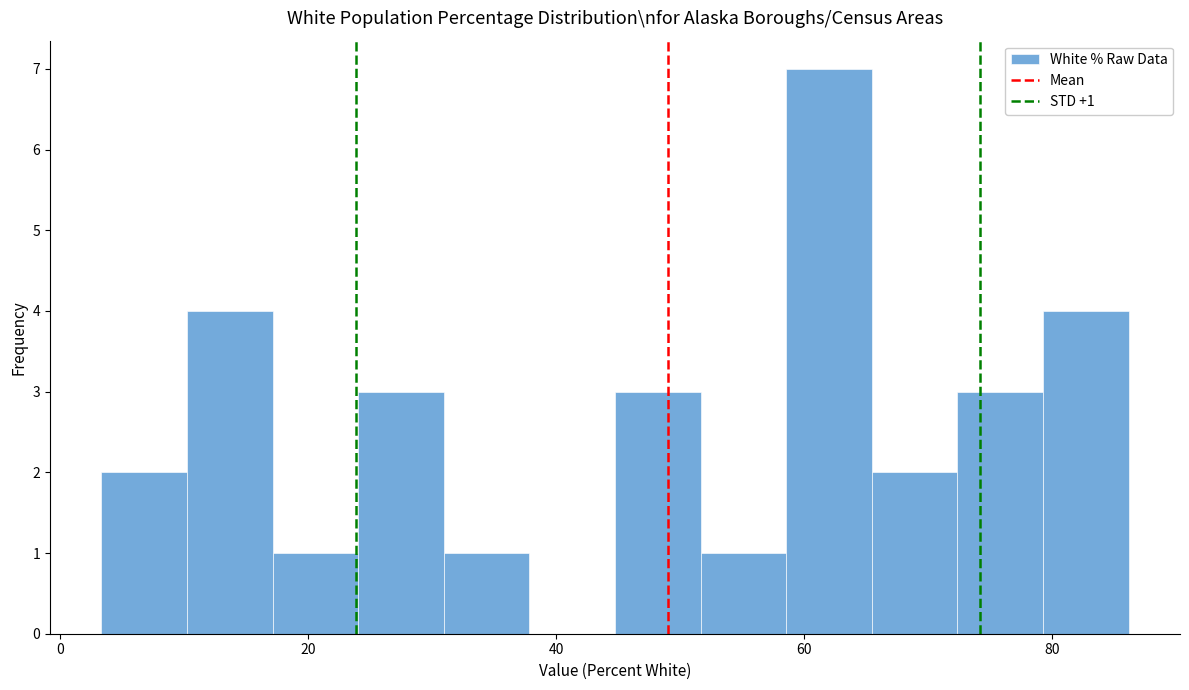

Read against the x-axis, roughly where is the centre of the tallest bar?

62